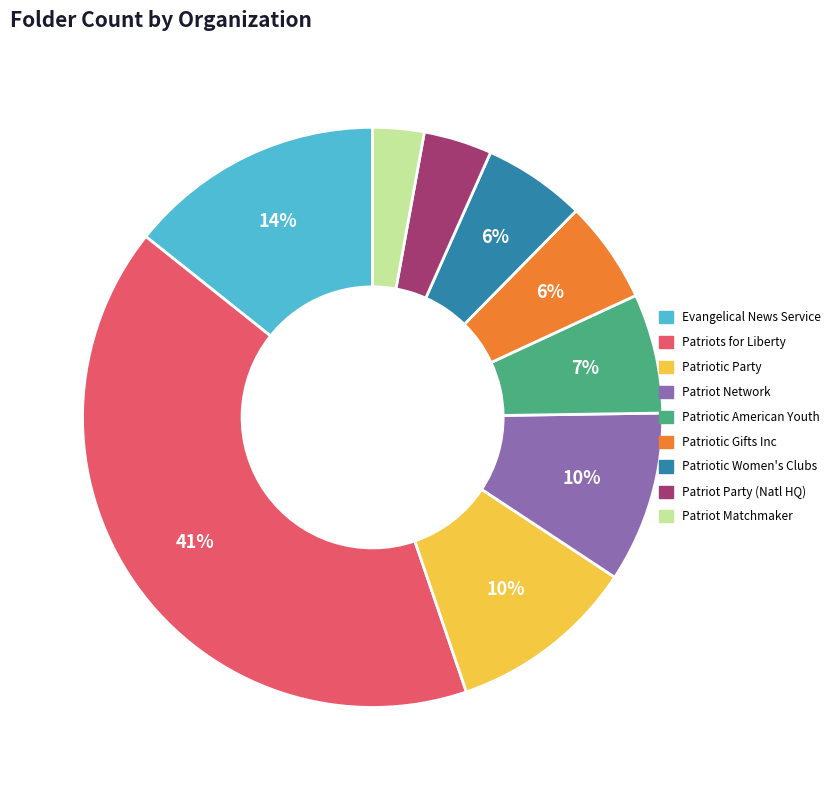

To the nearest percent, what is the average slice percentage?

11%